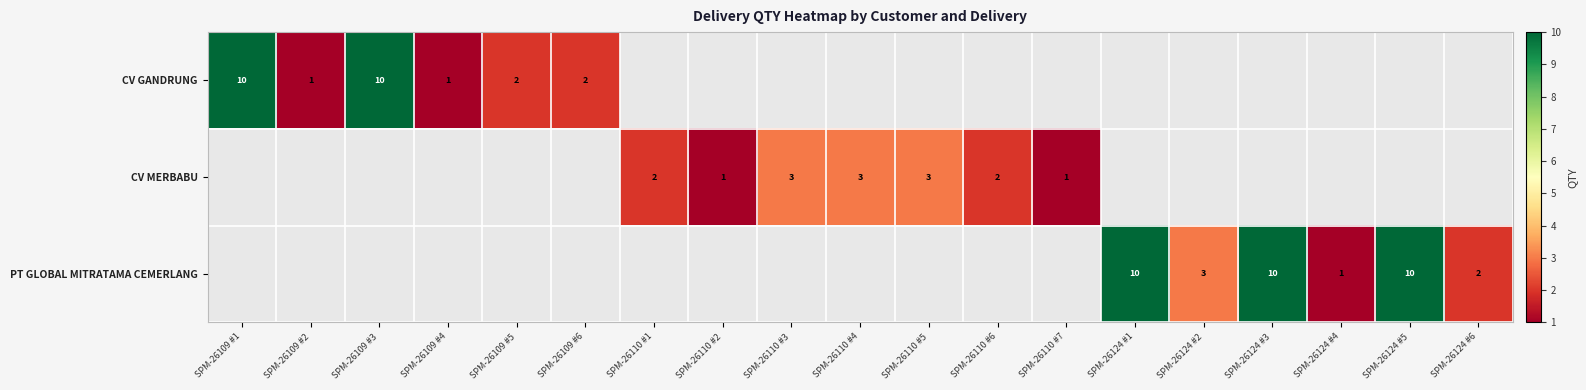

The value of PT GLOBAL MITRATAMA CEMERLANG at SPM-26124 #6 is 2. True or false?

True